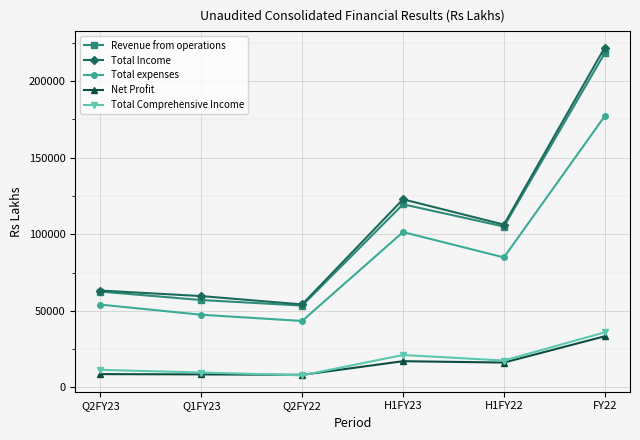

What position from the left is H1FY23?

4